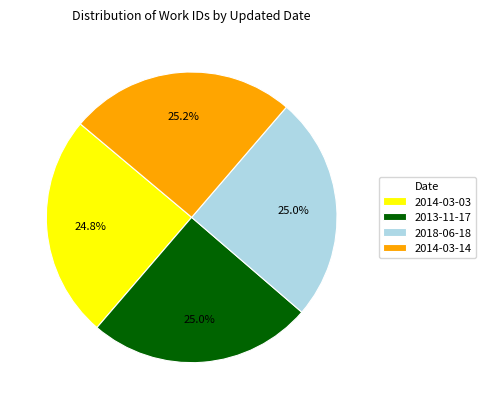

How much of the chart is everything except 2018-06-18?

75.0%